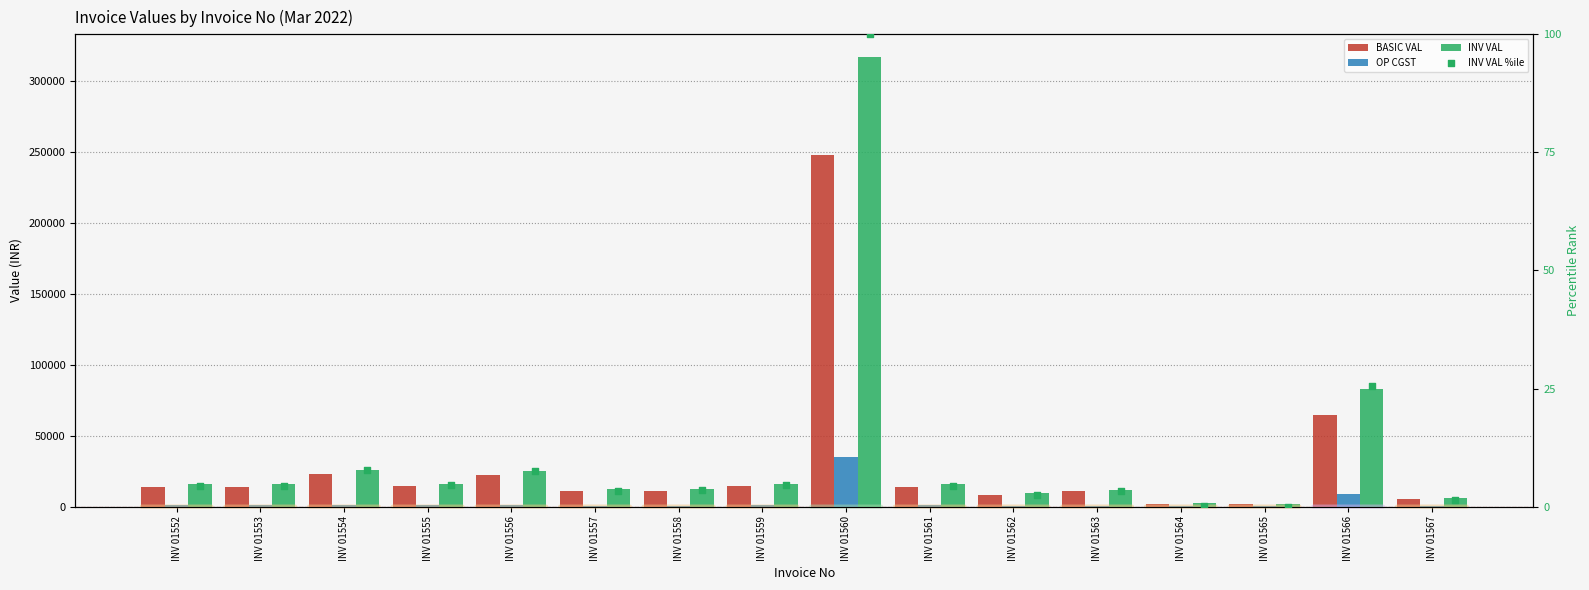

Which series has the largest total across all categories?

INV VAL